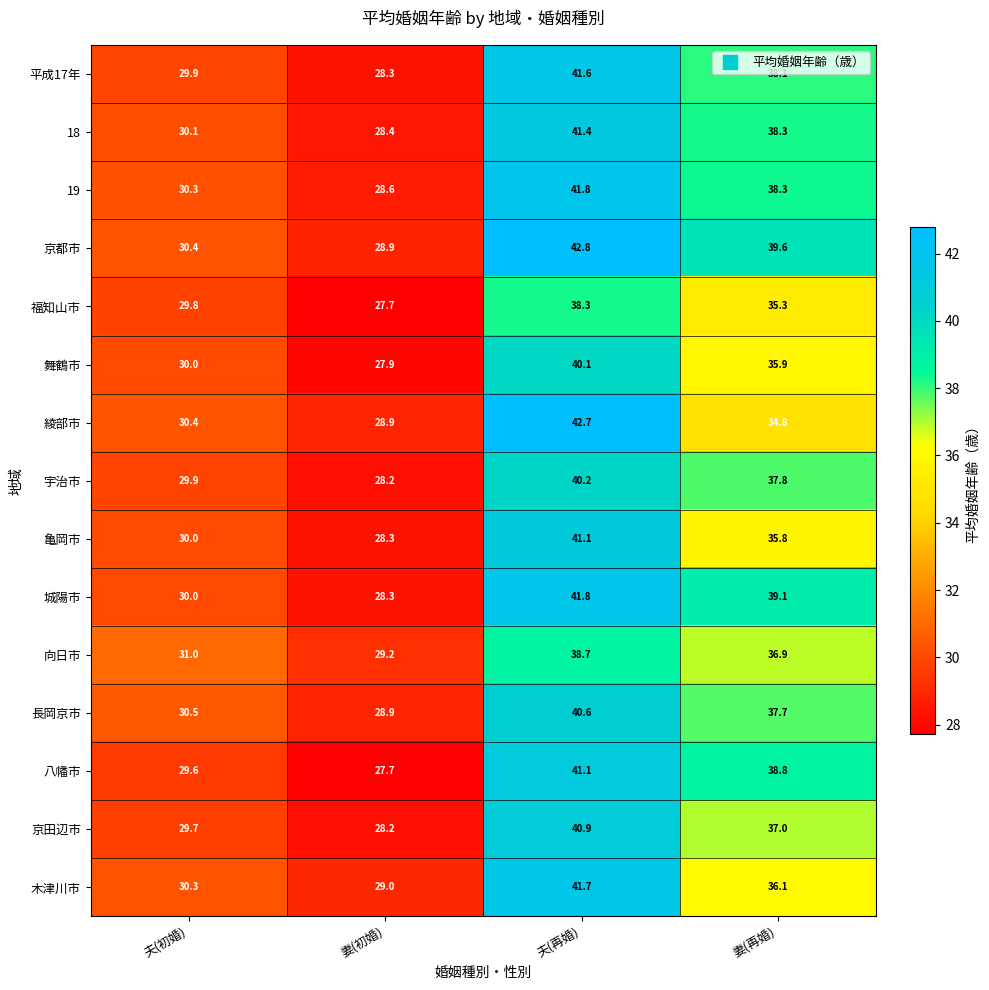

The value of 八幡市 at 妻(再婚) is 38.8. True or false?

True